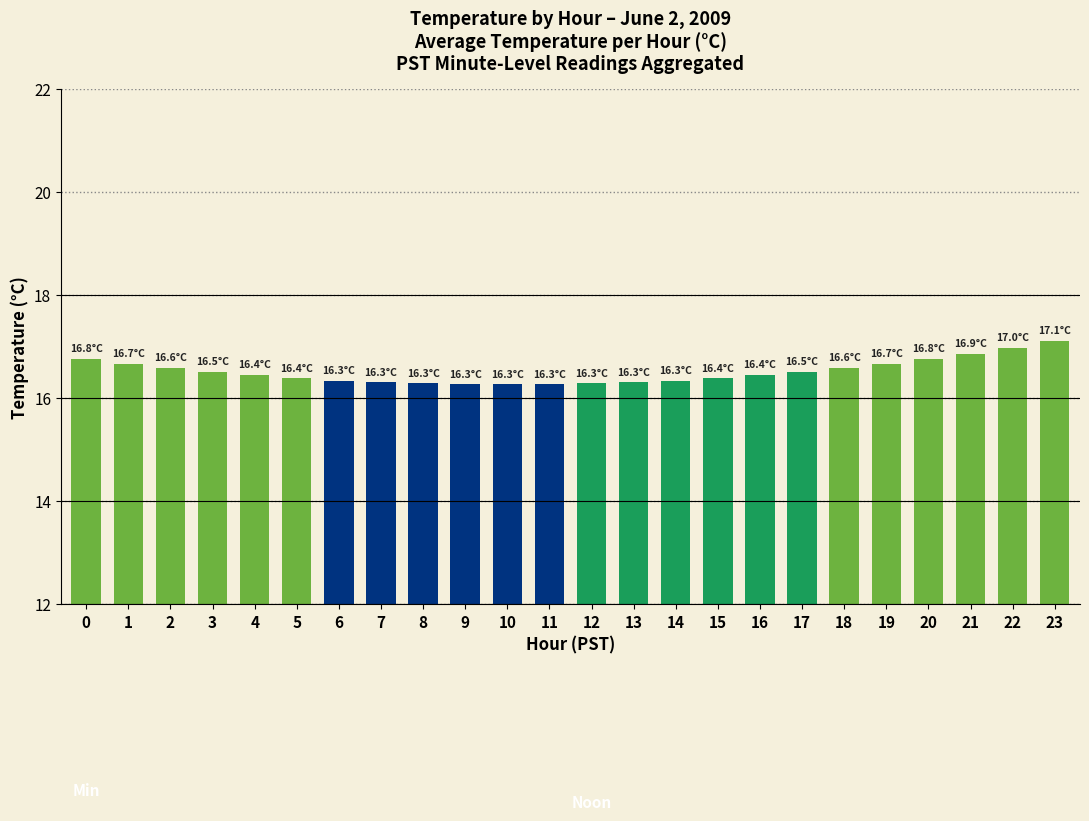

What is the minimum value shown in the chart?

16.3